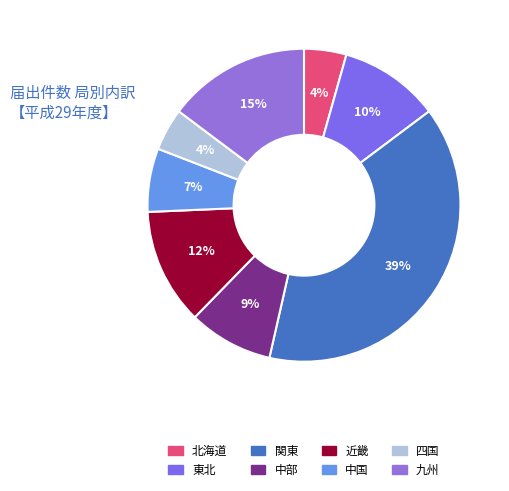

To the nearest percent, what is the average slice percentage?

12%